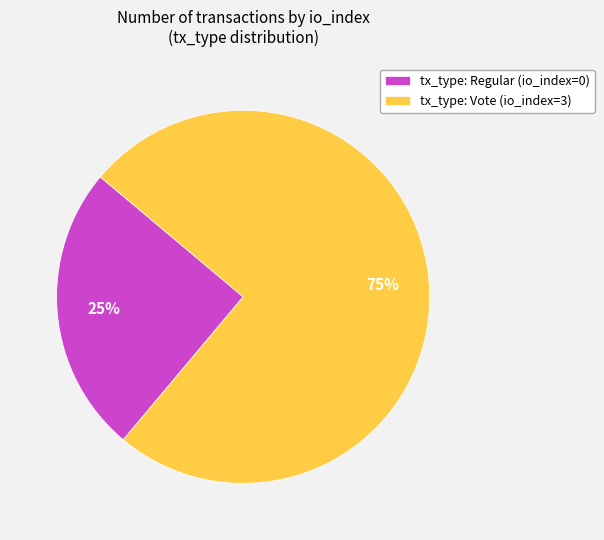

The tx_type: Vote (io_index=3) slice represents 99% of the pie. True or false?

False